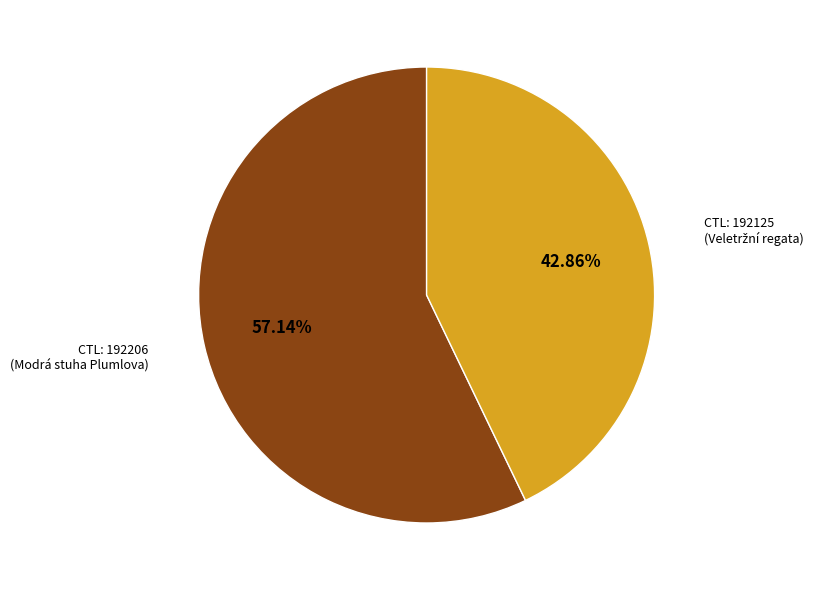

Is there any slice that represents more than half of the pie?

Yes